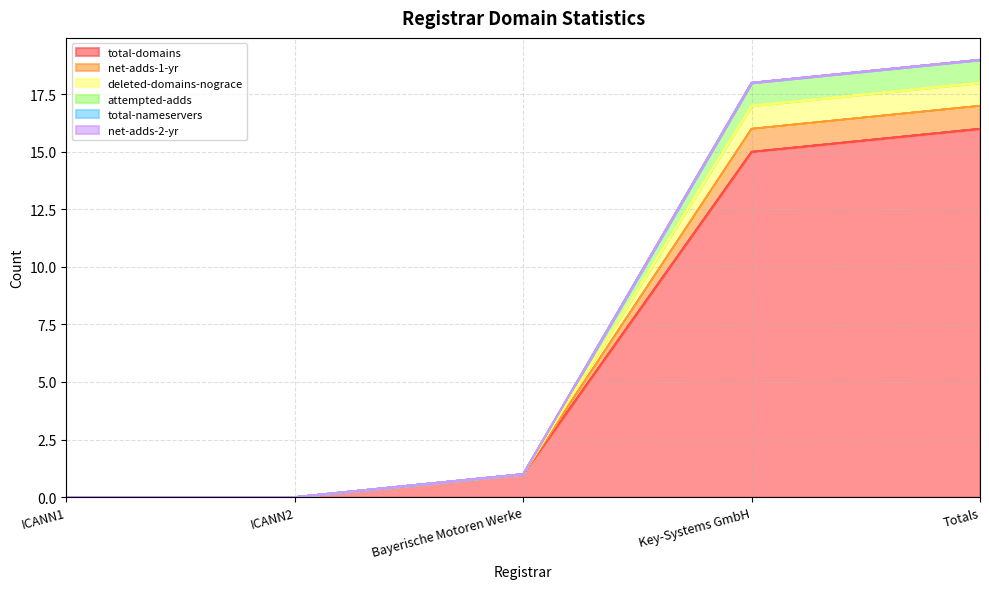

What position from the left is Bayerische Motoren Werke?

3